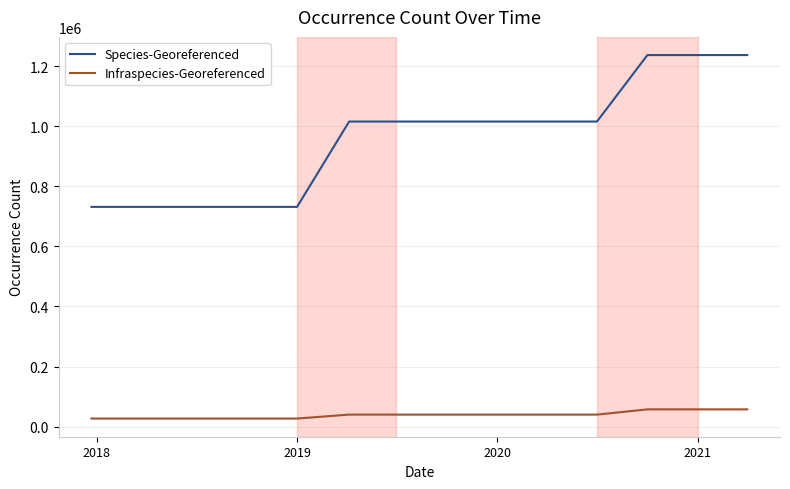

What is the difference between the maximum and minimum values in the Infraspecies-Georeferenced series?

30574